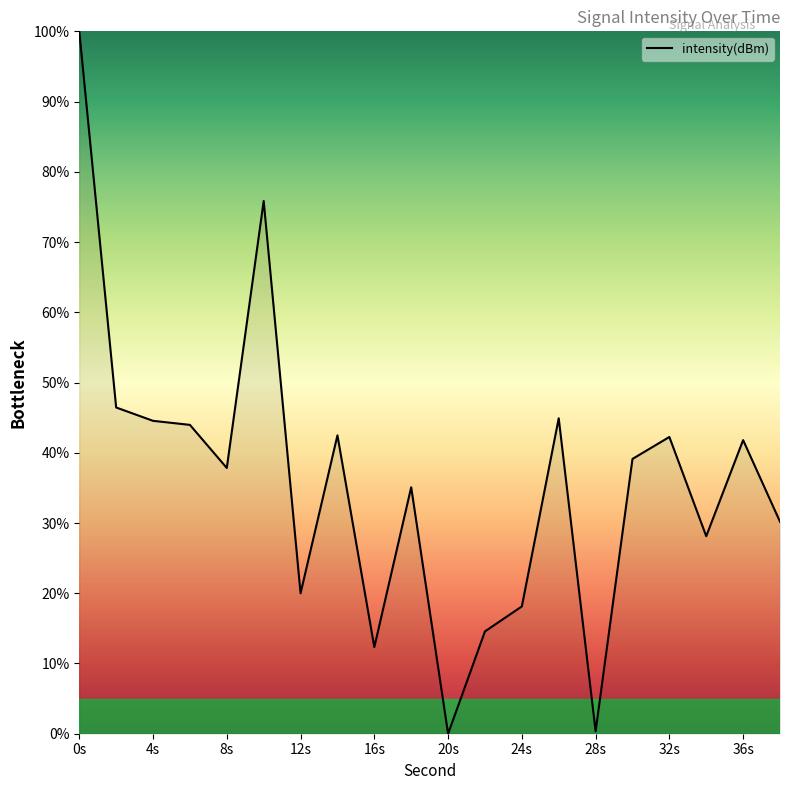

What is the maximum value shown in the chart?

100.0